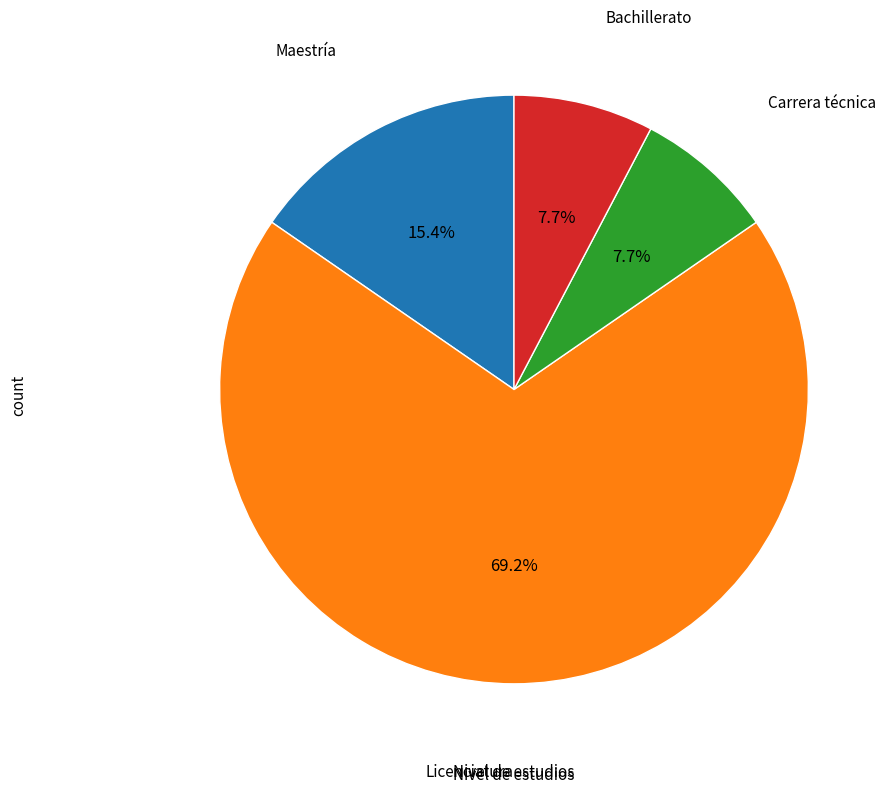

How many slices are in this pie chart?

4